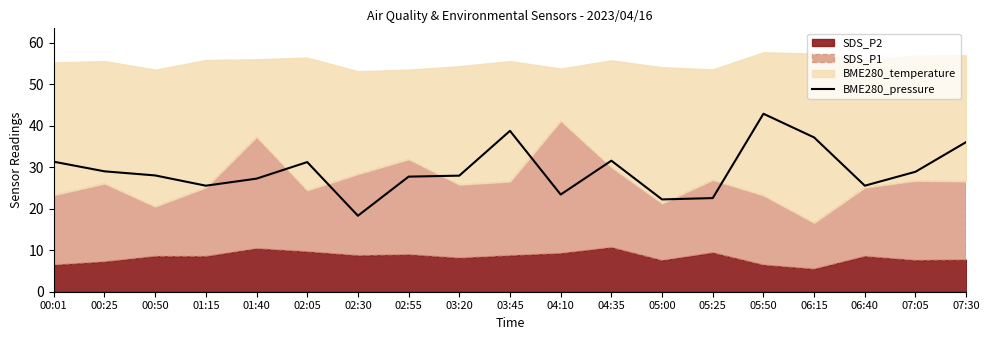

True or false: the data shows 6.0 at 05:00.

False